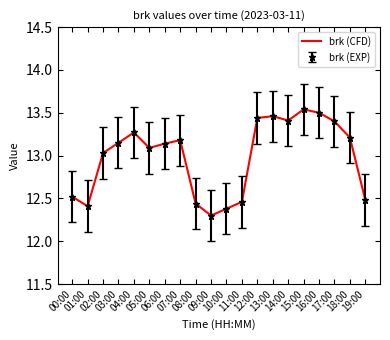

What is the minimum value shown in the chart?

12.3